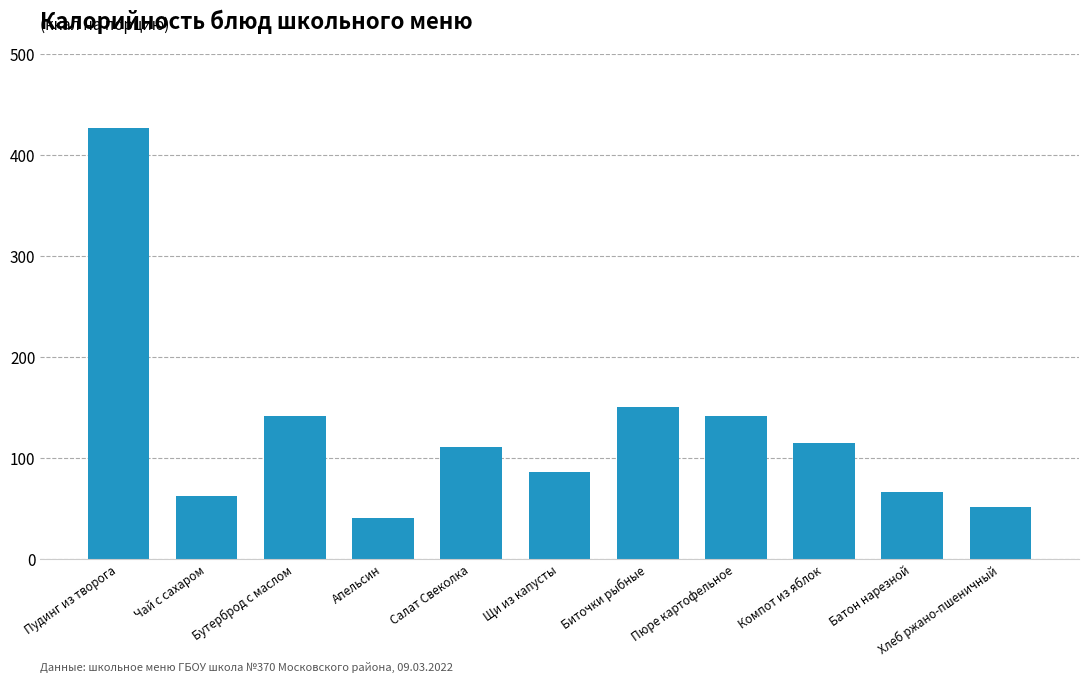

What is the smallest value displayed?

40.0